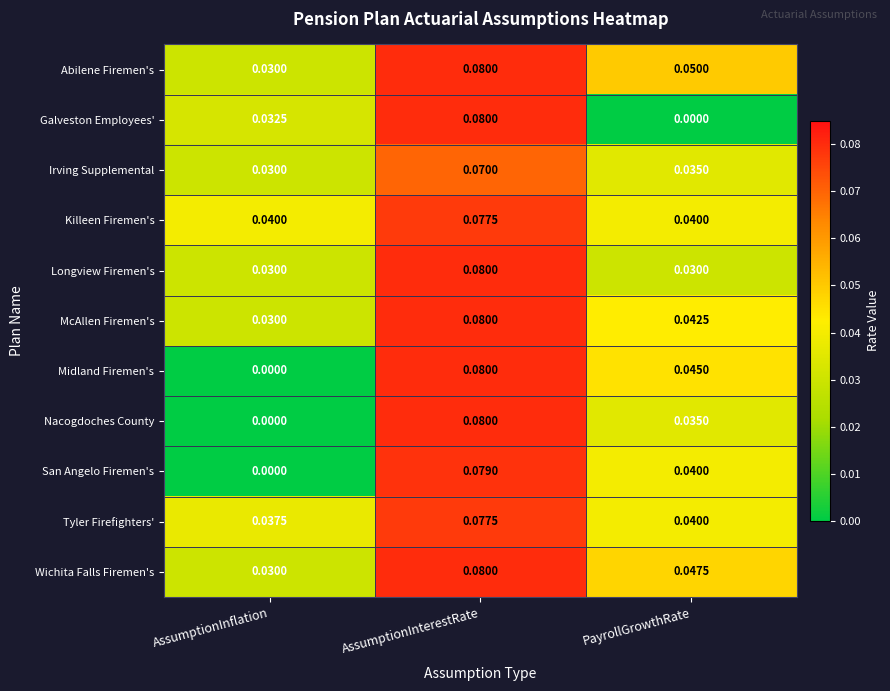

Which category has the highest value in the McAllen Firemen's series?

AssumptionInterestRate